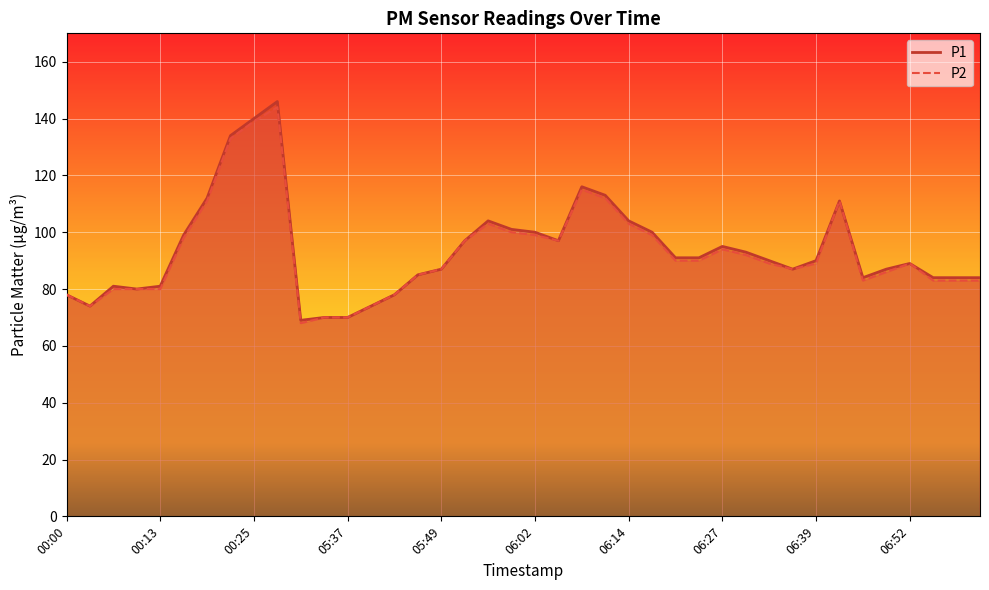

True or false: P2 and P1 cross at least once.

False